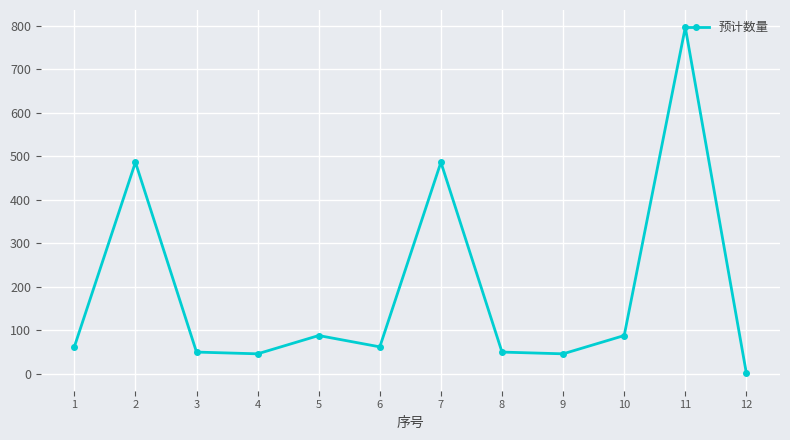

What is the sum of all values?

2261